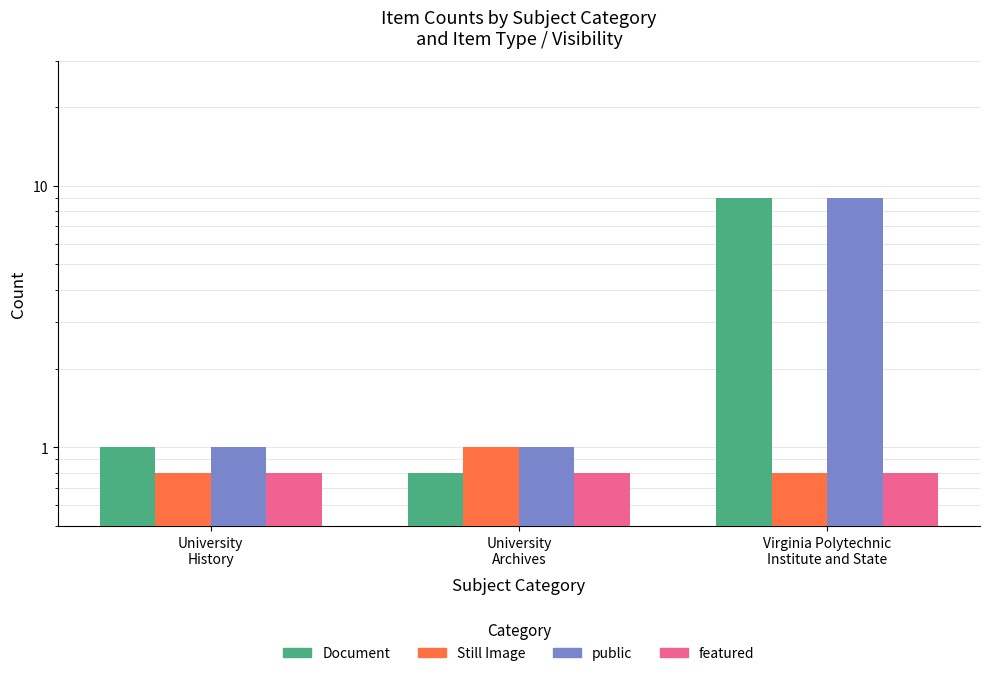

What position from the left is University
Archives?

2